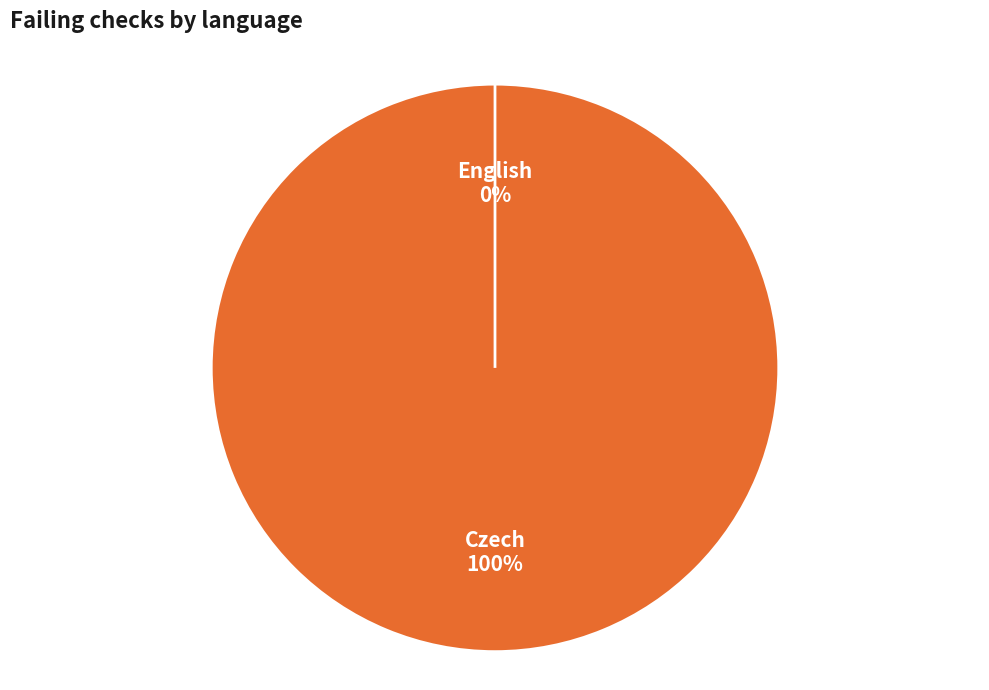

Between English and Czech, which is larger?

Czech